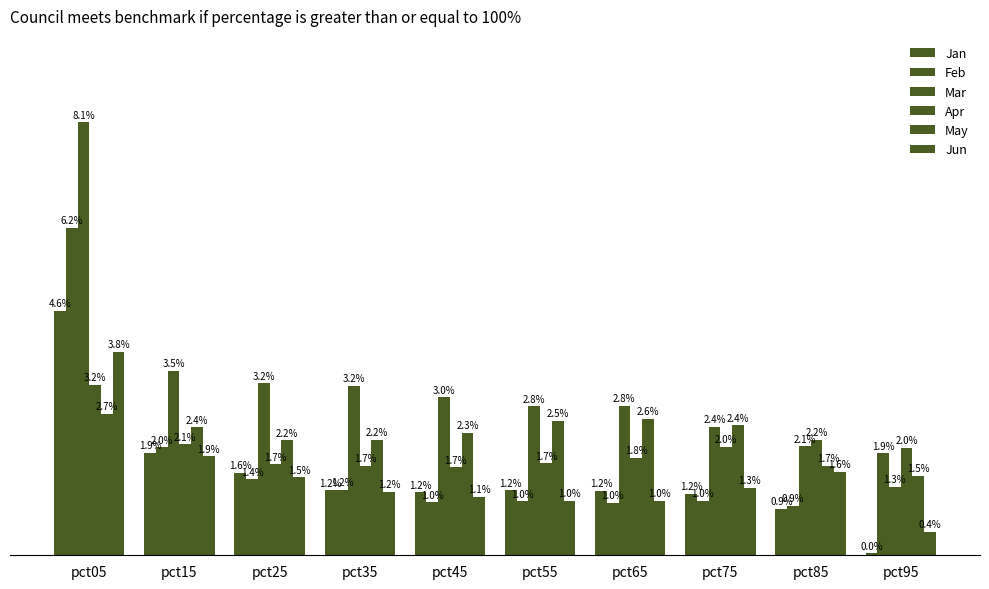

Is the value of Mar at pct55 greater than the value of Feb at pct15?

Yes